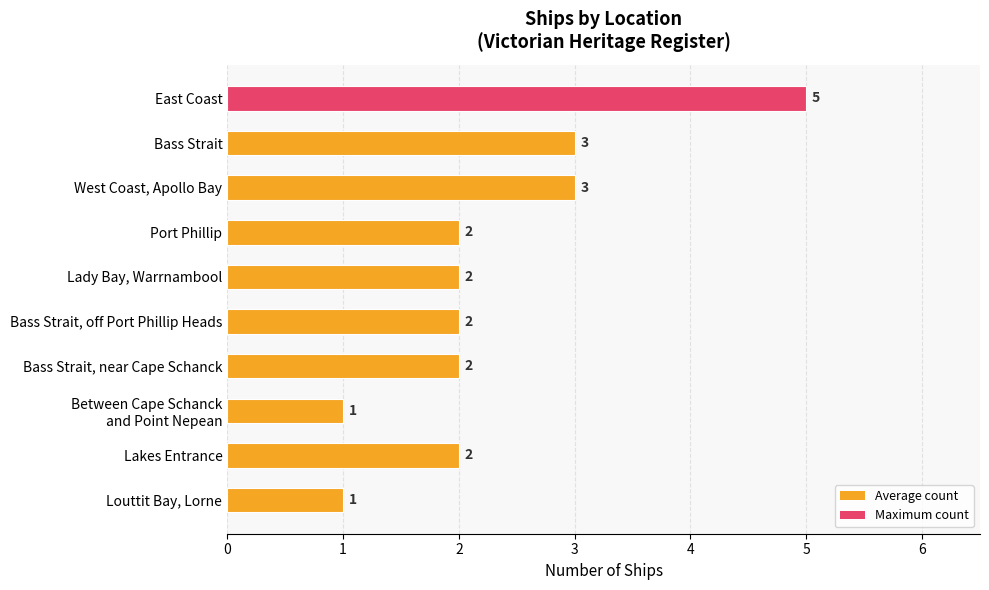

Which category has the highest value across all series?

East Coast